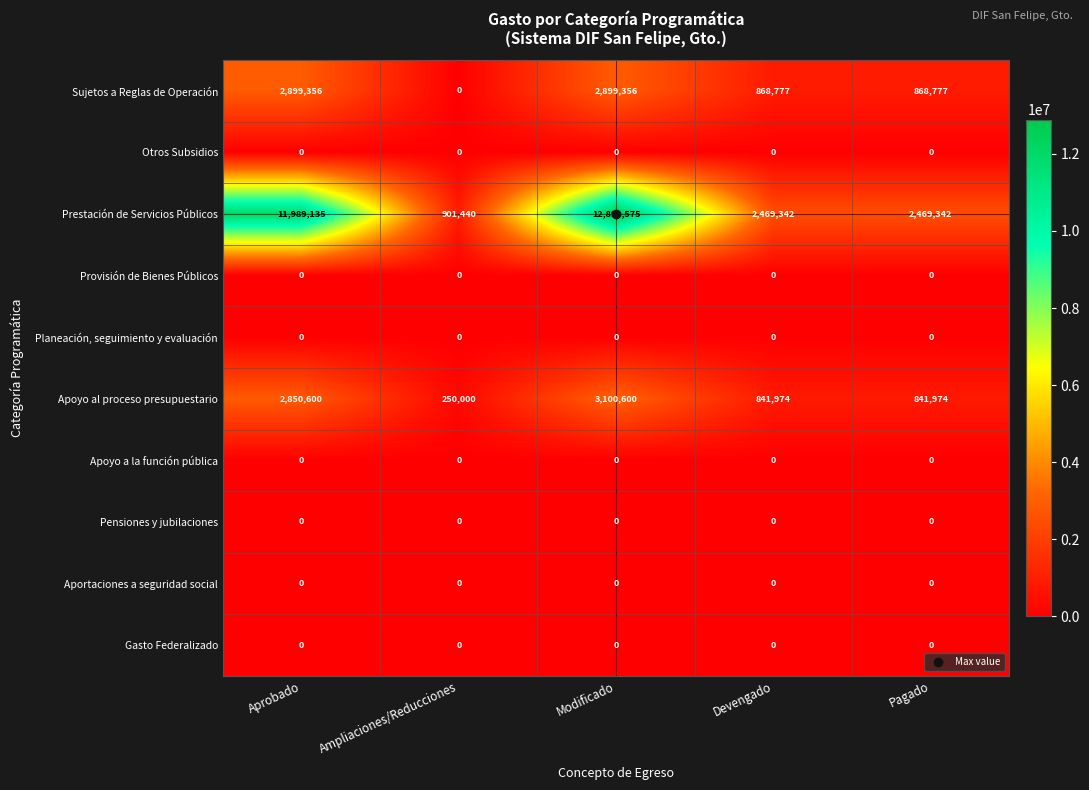

What is the difference between the highest and lowest values at Modificado?

12890575